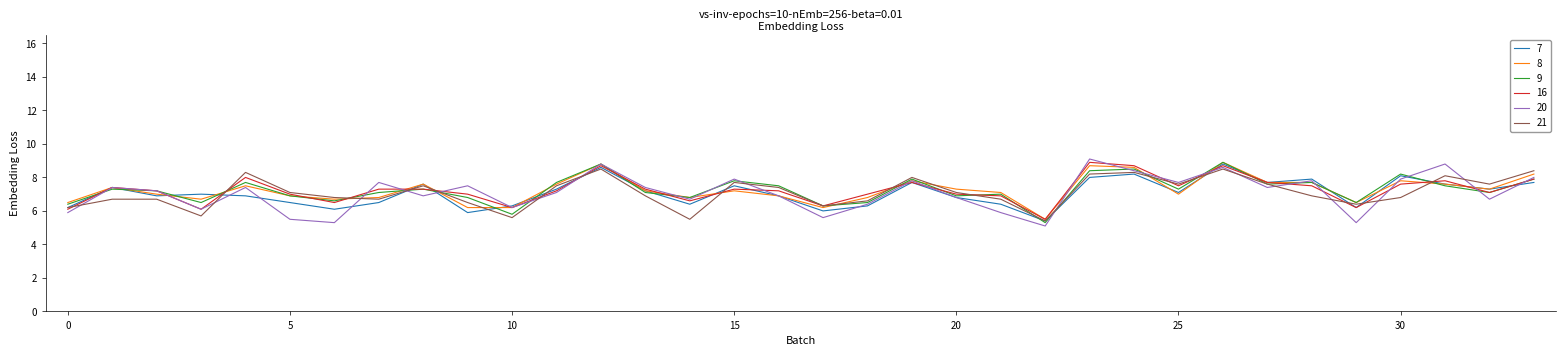

What are all the series names shown in the legend?

7, 8, 9, 16, 20, 21